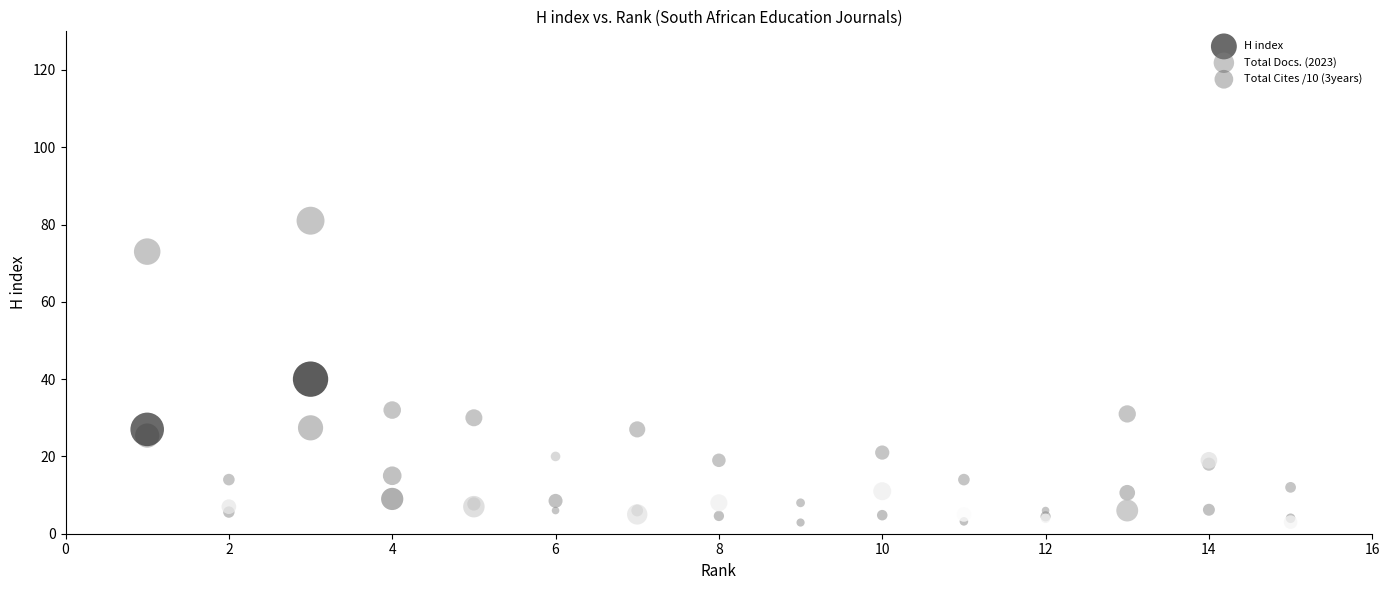

In the Total Docs. (2023) series, what Y value is closest to 43?

32.0